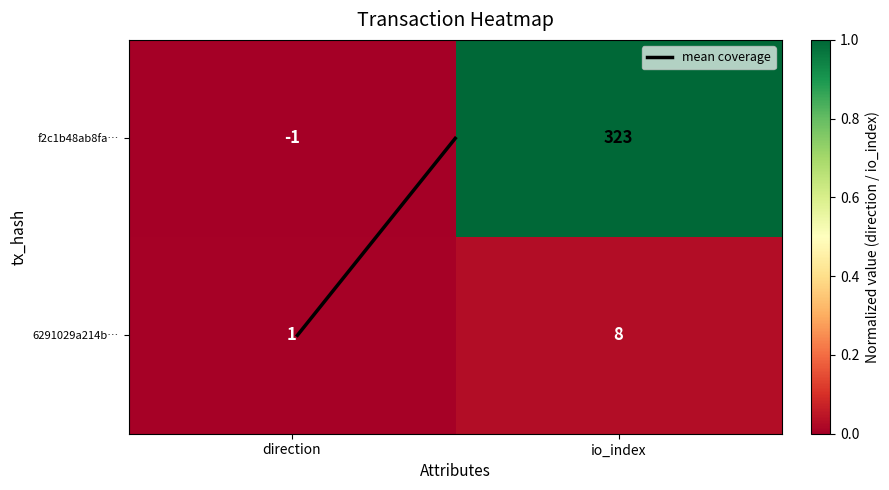

At which category does the chart reach its peak across all series?

io_index